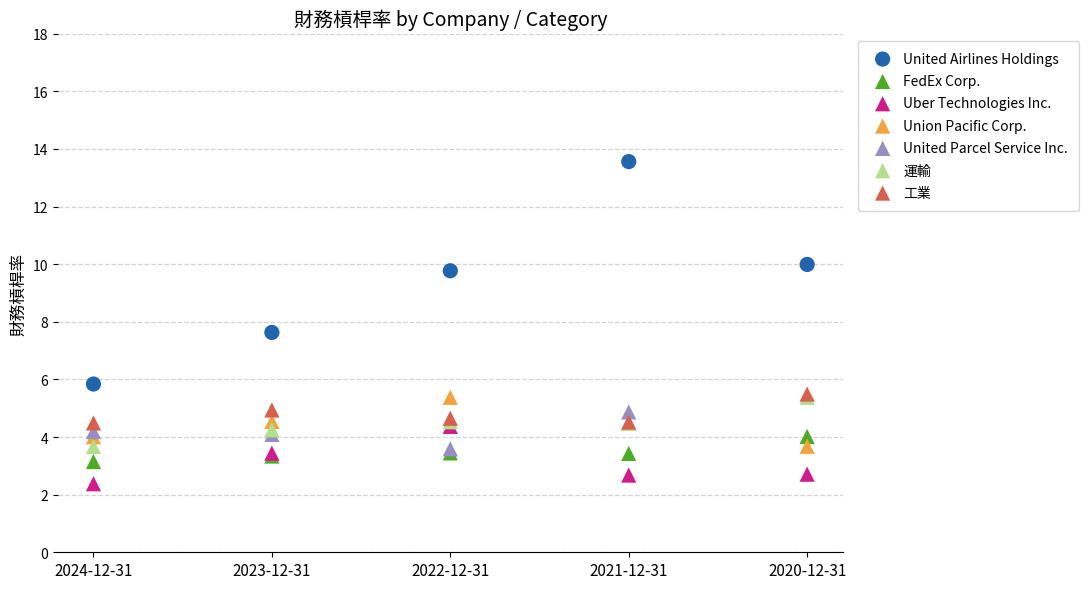

What are all the series names shown in the legend?

United Airlines Holdings, FedEx Corp., Uber Technologies Inc., Union Pacific Corp., United Parcel Service Inc., 運輸, 工業